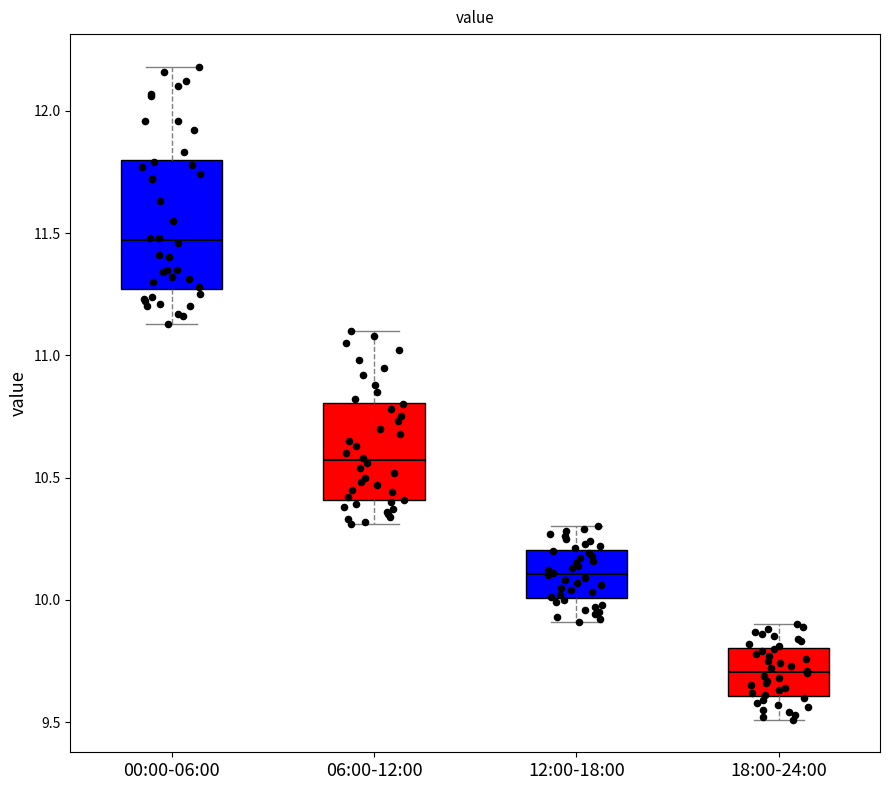

Comparing the boxes themselves (not the whiskers), which one is the tallest?

00:00-06:00